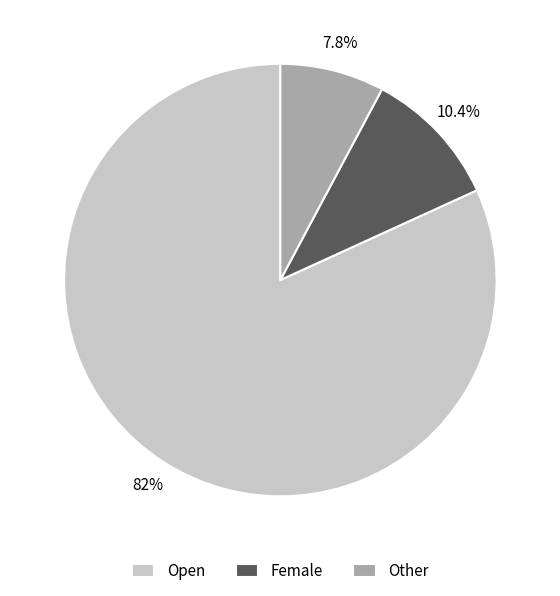

Between Other and Female, which is larger?

Female